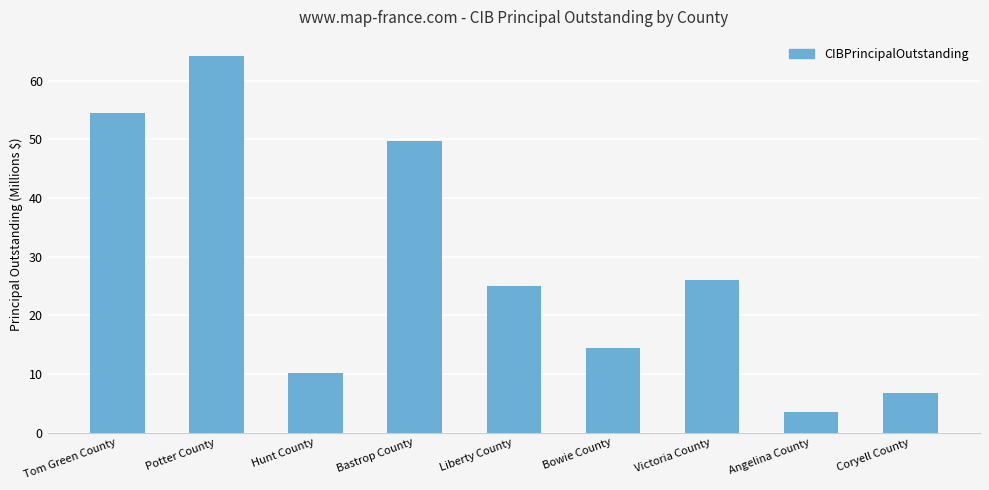

What is the change in value from Bastrop County to Angelina County?

-46.3